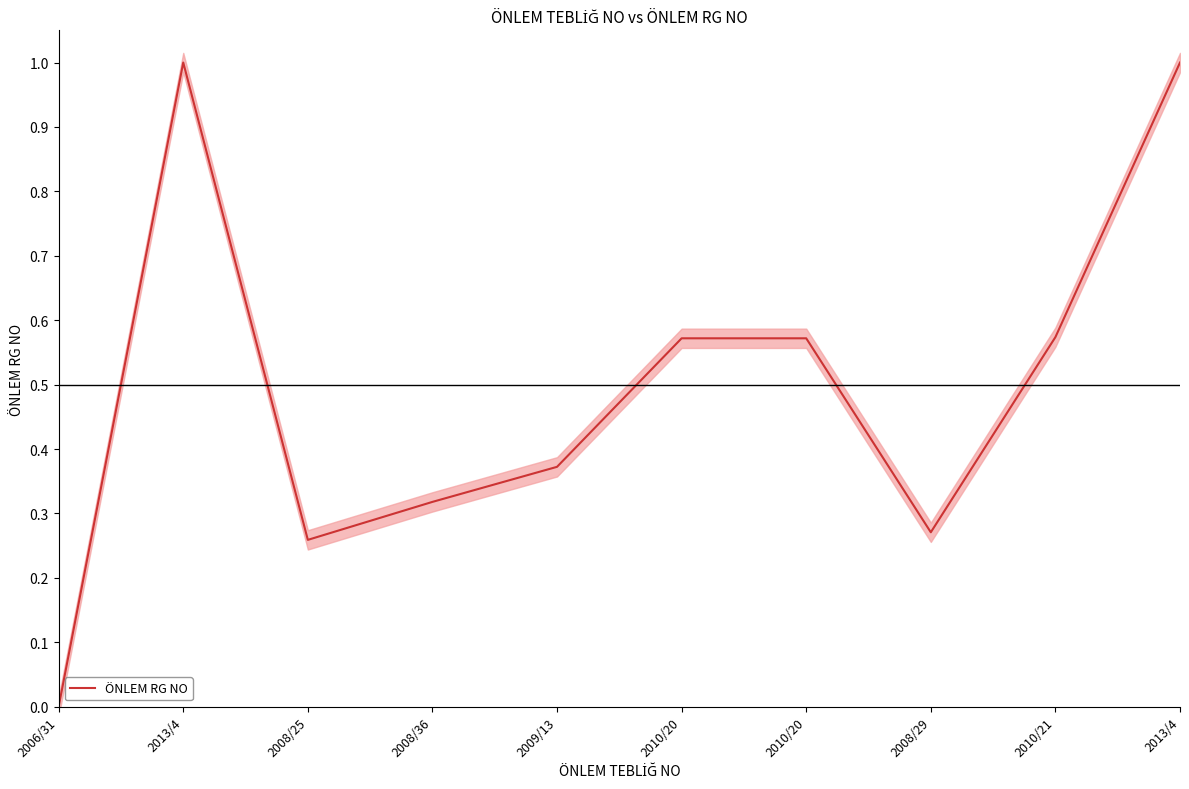

How many lines are shown in the chart?

1